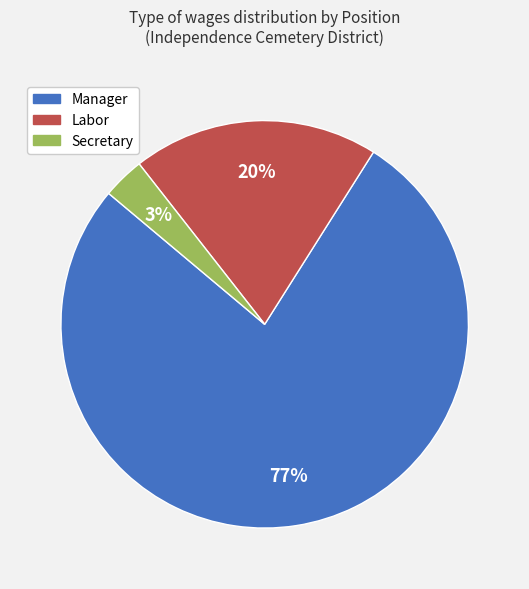

What is the largest slice in the pie chart?

Manager